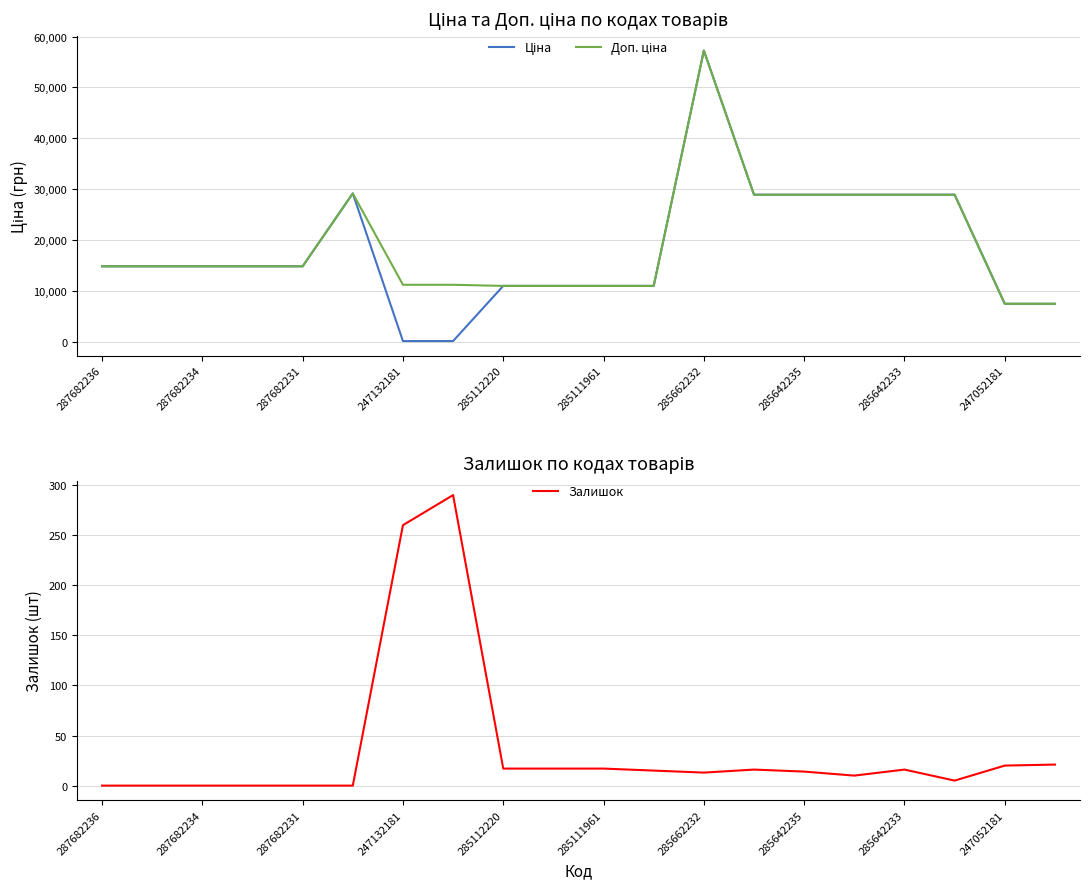

Where is Залишок nearest to the value 145?

247132181